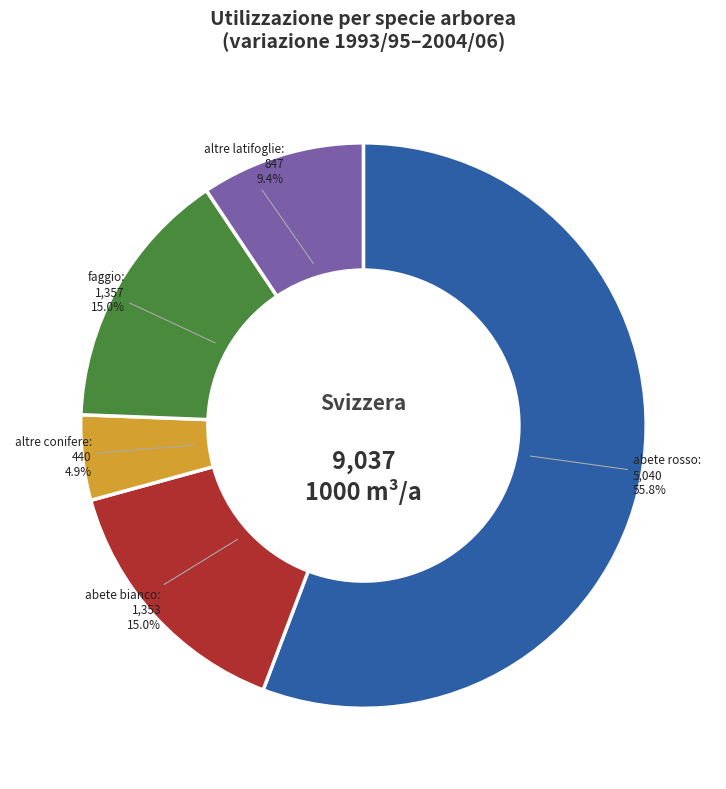

How many segments does this pie chart have?

5